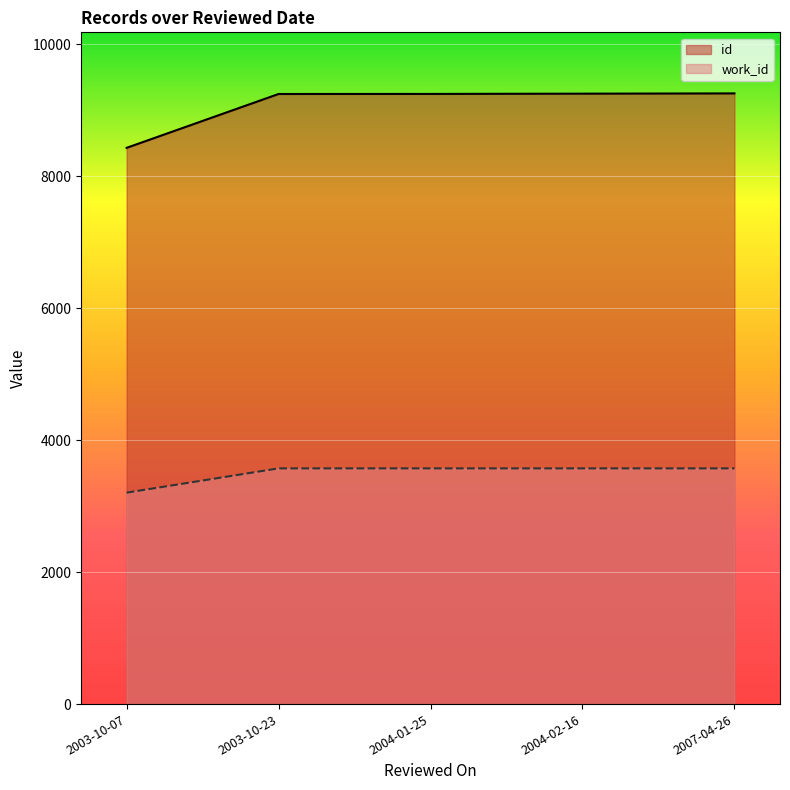

How many categories are shown in the chart?

5